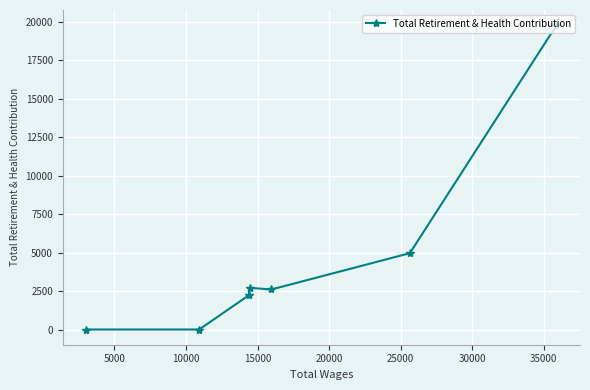

Reading left to right, extract all data points from this chart.

0	0	2211	2707	2599	4958	19765